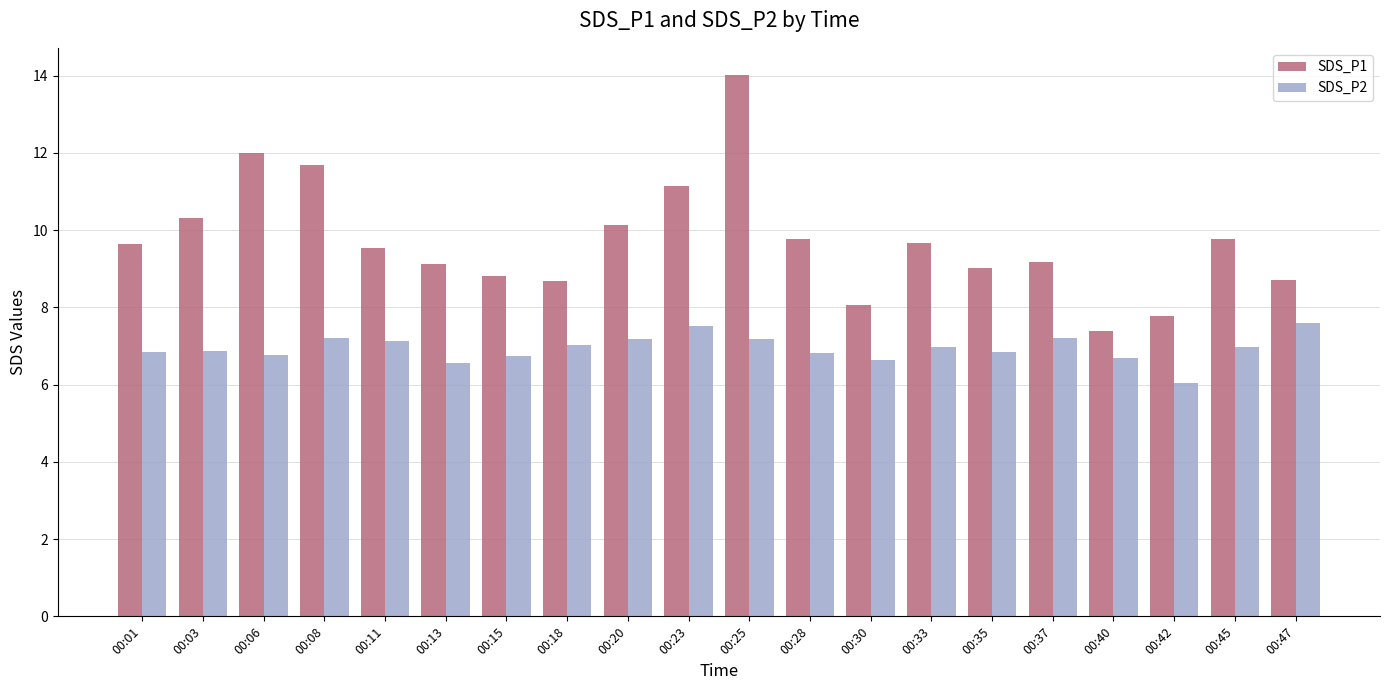

What is the difference between the SDS_P2 values at 00:20 and 00:01?

0.3